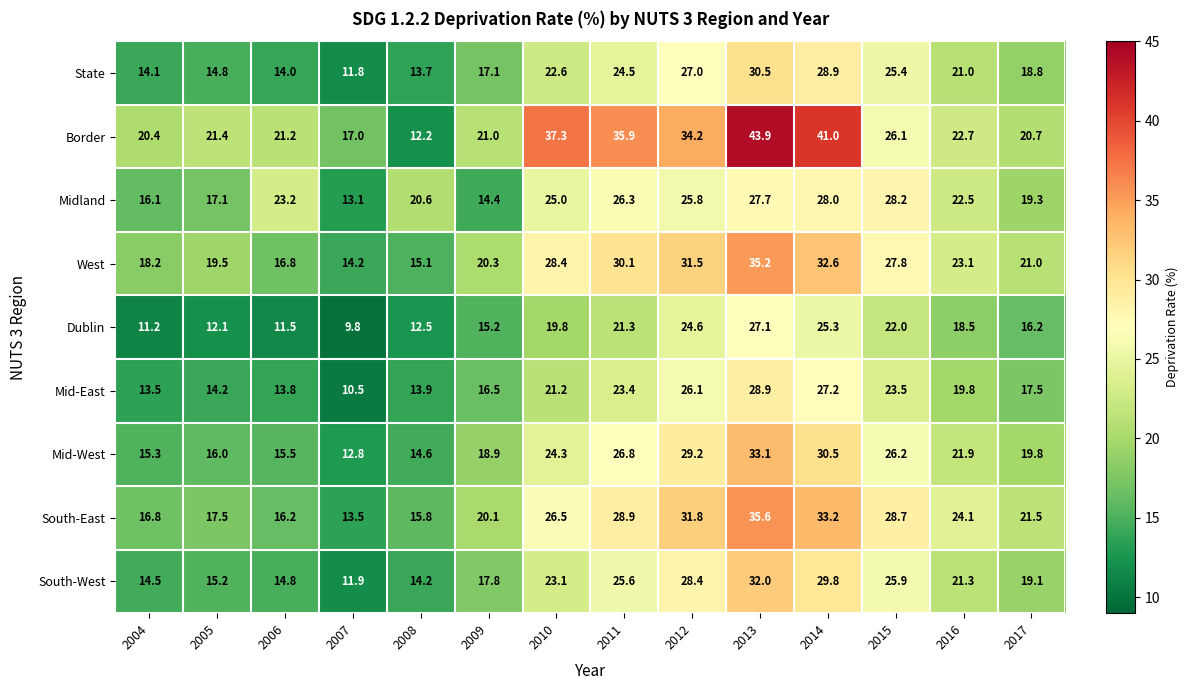

What is the minimum value shown in the chart?

9.8